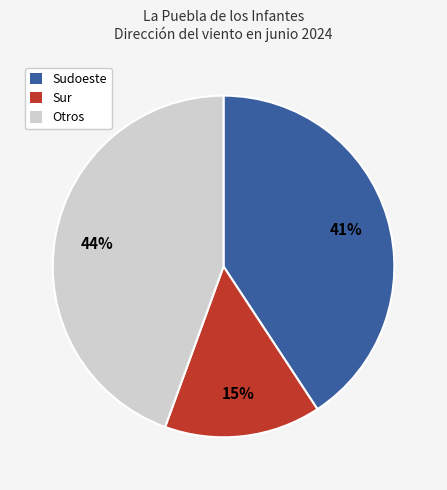

To the nearest percent, what is the average slice percentage?

33%